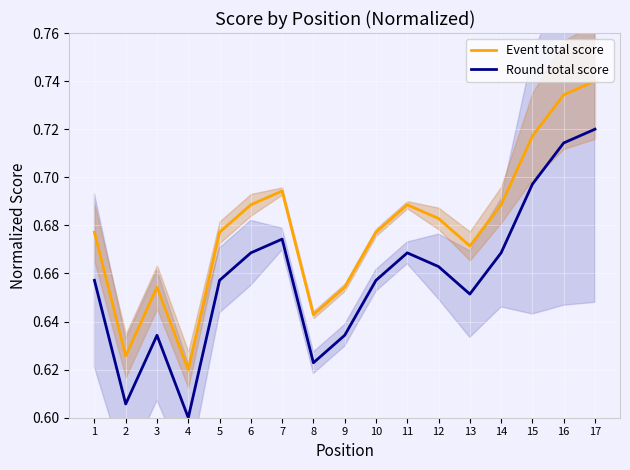

Is the value of Event total score at 7 greater than the value of Round total score at 15?

No